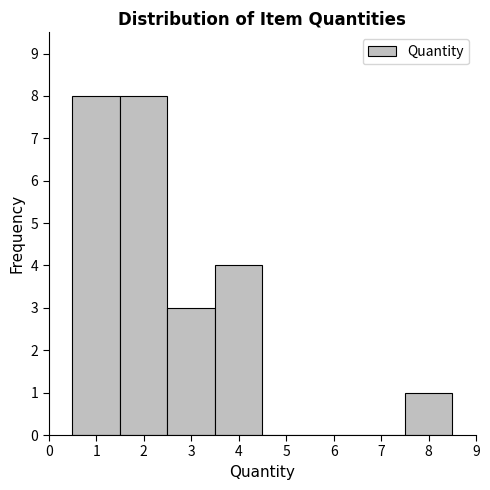

What is the height of the bar covering 0.5 to 1.5 on the x-axis? The values are not printed on the chart, so give them approximately, as read against the axis.

8